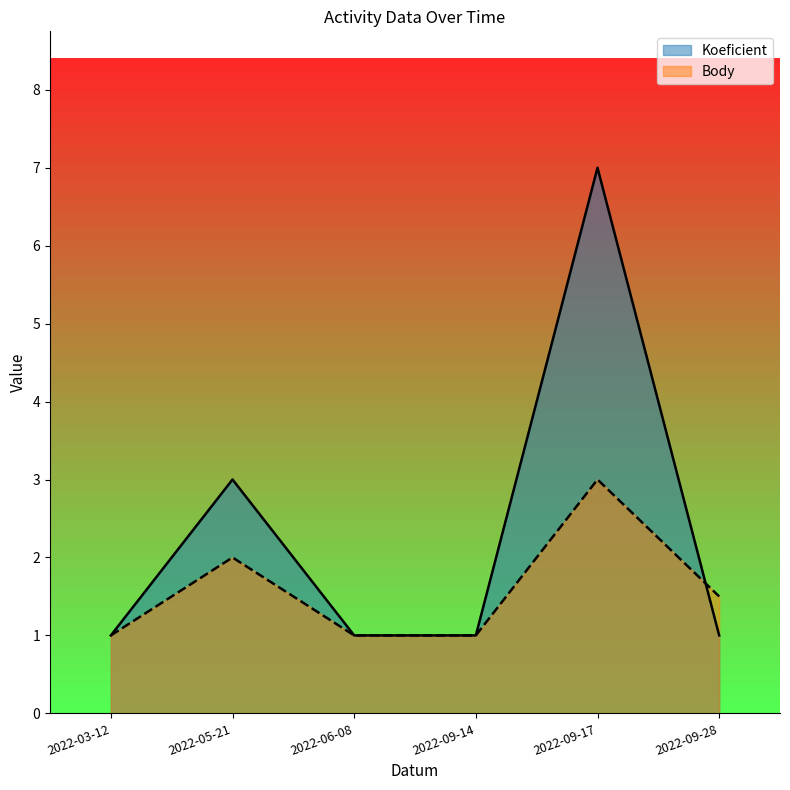

Which series has the largest range (max minus min)?

Koeficient